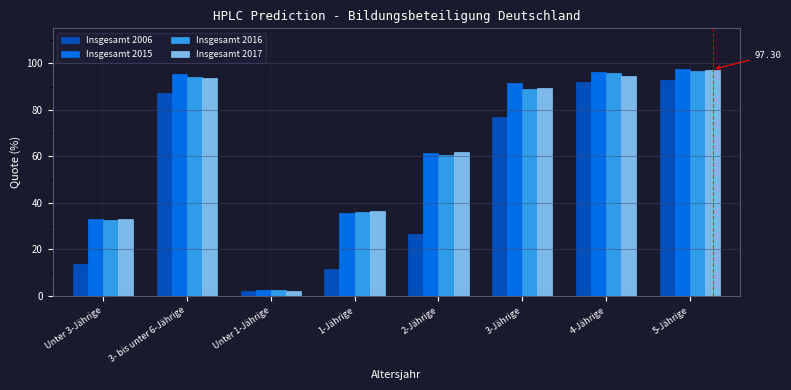

What is the average value of the Insgesamt 2016 series?

63.4